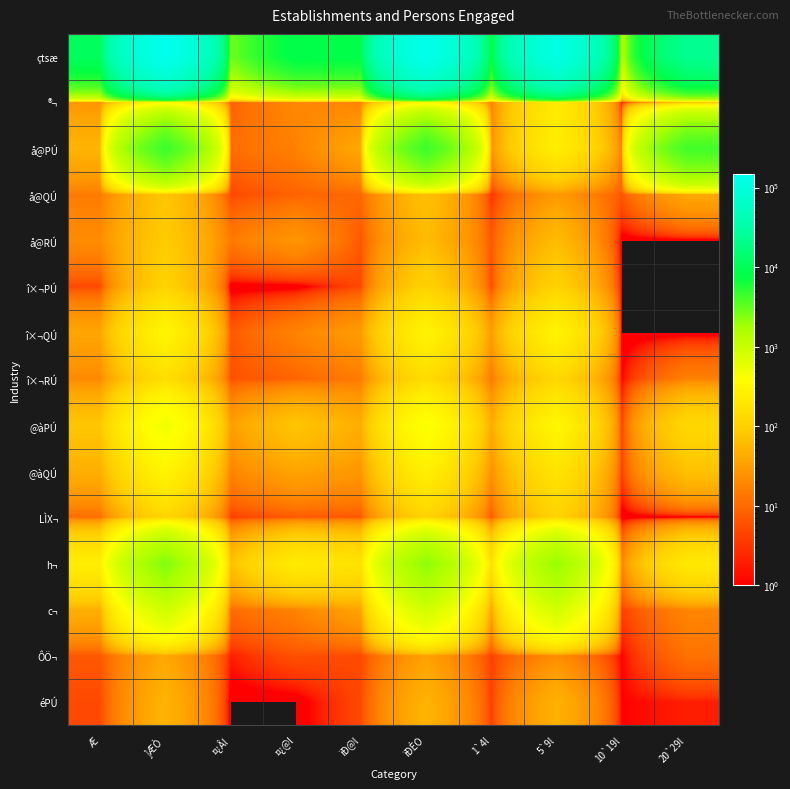

Reading left to right, transcribe all the data shown in this chart.

çtsæ: Æ=10906	]ÆÒ=149746	¤¿Âl=2766	¤¿@l=8367	ïÐ@l=8045	ïÐÈO=141041	1`4l=7177	5`9l=118179	10`19l=868	20`29l=22862
®¬: Æ=27	]ÆÒ=268	¤¿Âl=9	¤¿@l=20	ïÐ@l=18	ïÐÈO=248	1`4l=16	5`9l=216	10`19l=2	20`29l=32
å@PÚ: Æ=53	]ÆÒ=4557	¤¿Âl=11	¤¿@l=17	ïÐ@l=40	ïÐÈO=4535	1`4l=23	5`9l=239	10`19l=17	20`29l=4296
å@QÚ: Æ=15	]ÆÒ=78	¤¿Âl=5	¤¿@l=9	ïÐ@l=10	ïÐÈO=69	1`4l=3	5`9l=29	10`19l=7	20`29l=40
å@RÚ: Æ=22	]ÆÒ=89	¤¿Âl=15	¤¿@l=27	ïÐ@l=7	ïÐÈO=62	1`4l=7	5`9l=62	10`19l=0	20`29l=0
î×¬PÚ: Æ=5	]ÆÒ=107	¤¿Âl=0	¤¿@l=0	ïÐ@l=5	ïÐÈO=107	1`4l=5	5`9l=107	10`19l=0	20`29l=0
î×¬QÚ: Æ=38	]ÆÒ=294	¤¿Âl=7	¤¿@l=18	ïÐ@l=31	ïÐÈO=276	1`4l=31	5`9l=276	10`19l=0	20`29l=0
î×¬RÚ: Æ=21	]ÆÒ=148	¤¿Âl=6	¤¿@l=9	ïÐ@l=15	ïÐÈO=139	1`4l=14	5`9l=122	10`19l=1	20`29l=17
@àPÚ: Æ=79	]ÆÒ=498	¤¿Âl=33	¤¿@l=77	ïÐ@l=46	ïÐÈO=421	1`4l=42	5`9l=298	10`19l=4	20`29l=123
@àQÚ: Æ=47	]ÆÒ=283	¤¿Âl=19	¤¿@l=37	ïÐ@l=28	ïÐÈO=246	1`4l=24	5`9l=176	10`19l=4	20`29l=70
LÌX¬: Æ=11	]ÆÒ=115	¤¿Âl=4	¤¿@l=7	ïÐ@l=7	ïÐÈO=108	1`4l=7	5`9l=108	10`19l=0	20`29l=0
h¬: Æ=243	]ÆÒ=2411	¤¿Âl=70	¤¿@l=219	ïÐ@l=172	ïÐÈO=2190	1`4l=154	5`9l=1985	10`19l=18	20`29l=205
c¬: Æ=48	]ÆÒ=879	¤¿Âl=11	¤¿@l=18	ïÐ@l=37	ïÐÈO=861	1`4l=33	5`9l=842	10`19l=4	20`29l=19
ÔÖ¬: Æ=7	]ÆÒ=40	¤¿Âl=2	¤¿@l=6	ïÐ@l=5	ïÐÈO=34	1`4l=4	5`9l=22	10`19l=1	20`29l=12
éPÚ: Æ=5	]ÆÒ=52	¤¿Âl=0	¤¿@l=0	ïÐ@l=5	ïÐÈO=52	1`4l=4	5`9l=50	10`19l=1	20`29l=2